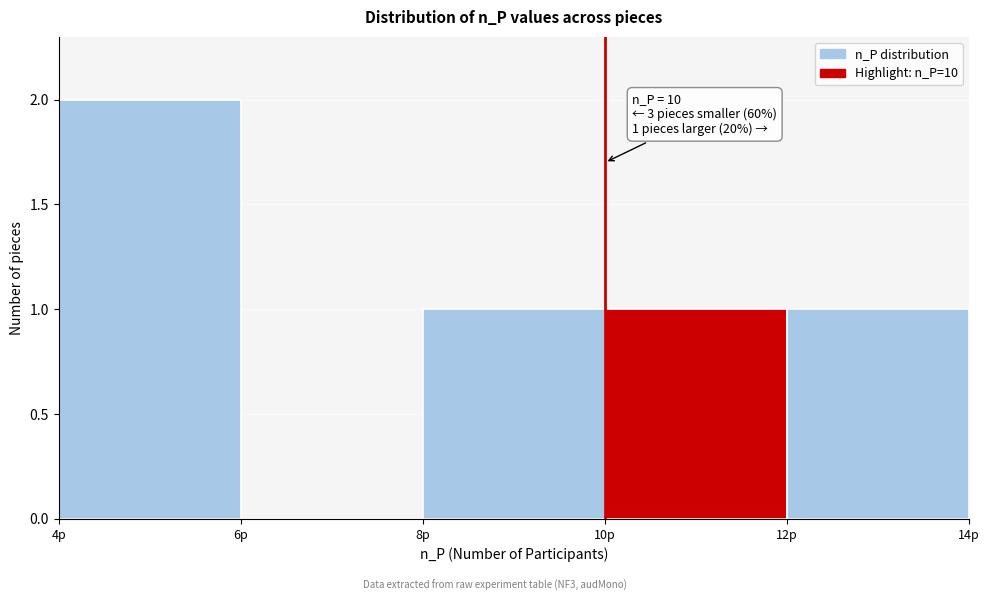

Which range on the x-axis has the tallest bar?

4 to 6